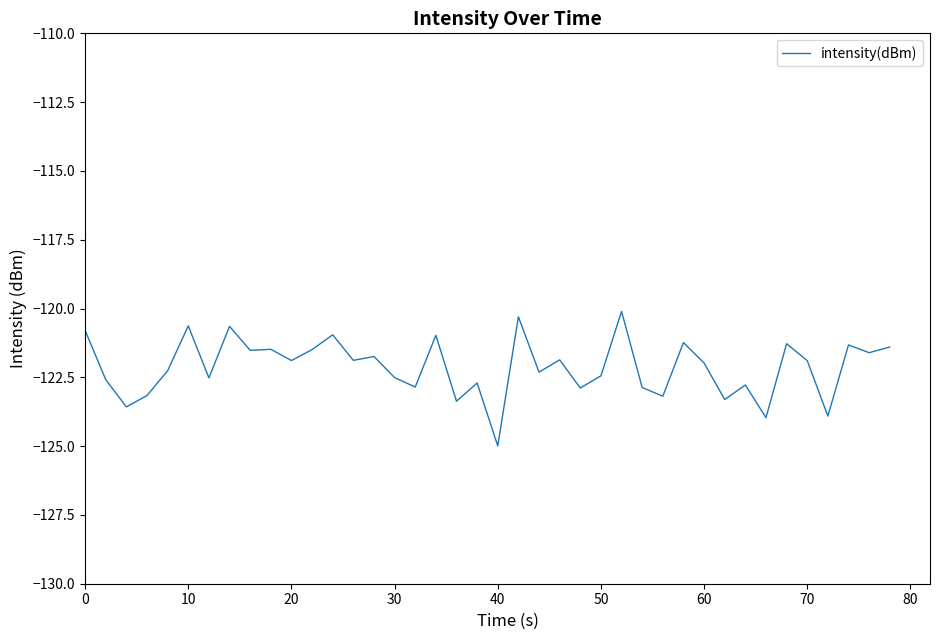

What is the difference between the maximum and minimum values?

4.9